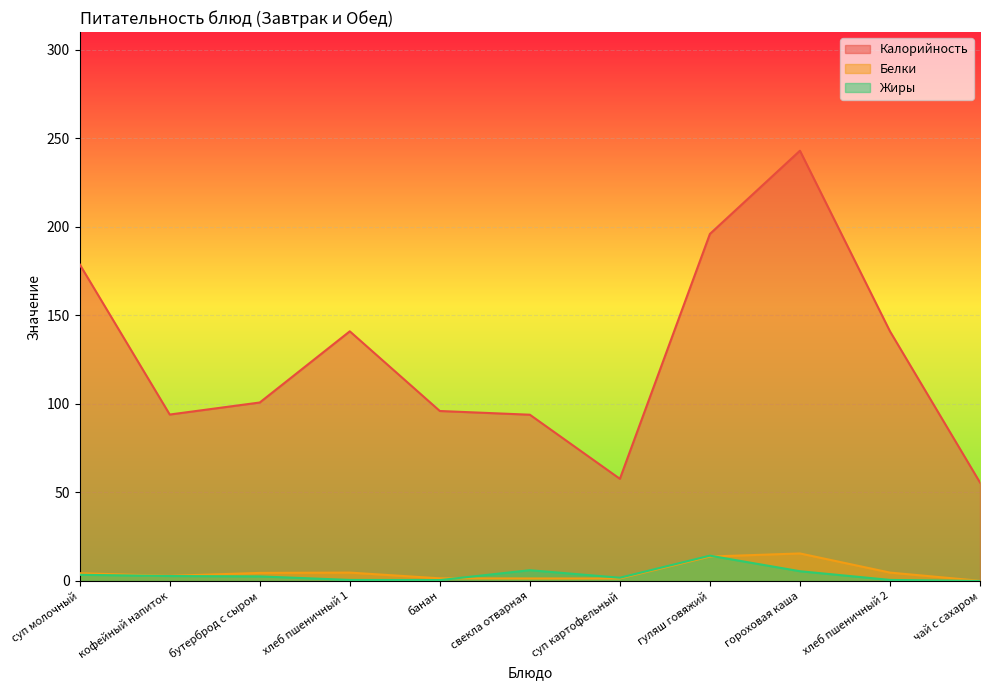

Rank the categories by Калорийность value from lowest to highest.

чай с сахаром, суп картофельный, свекла отварная, кофейный напиток, банан, бутерброд с сыром, хлеб пшеничный 1, хлеб пшеничный 2, суп молочный, гуляш говяжий, гороховая каша